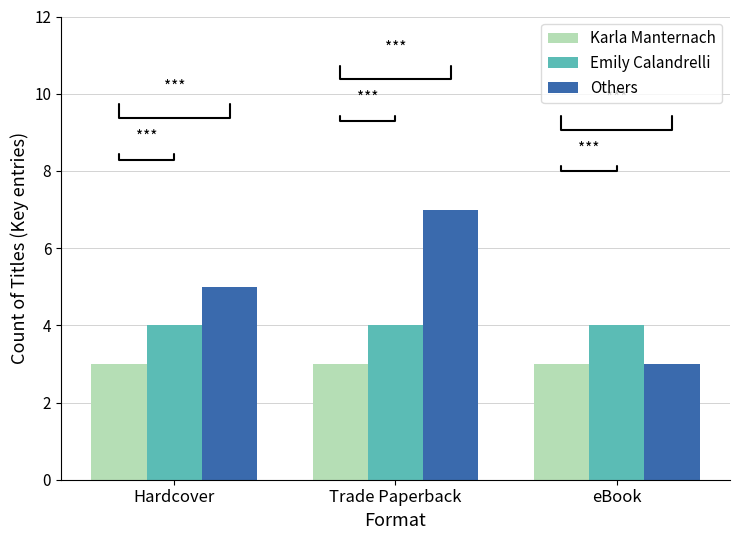

What is the value of the Others bar at the 1st from the left?

5